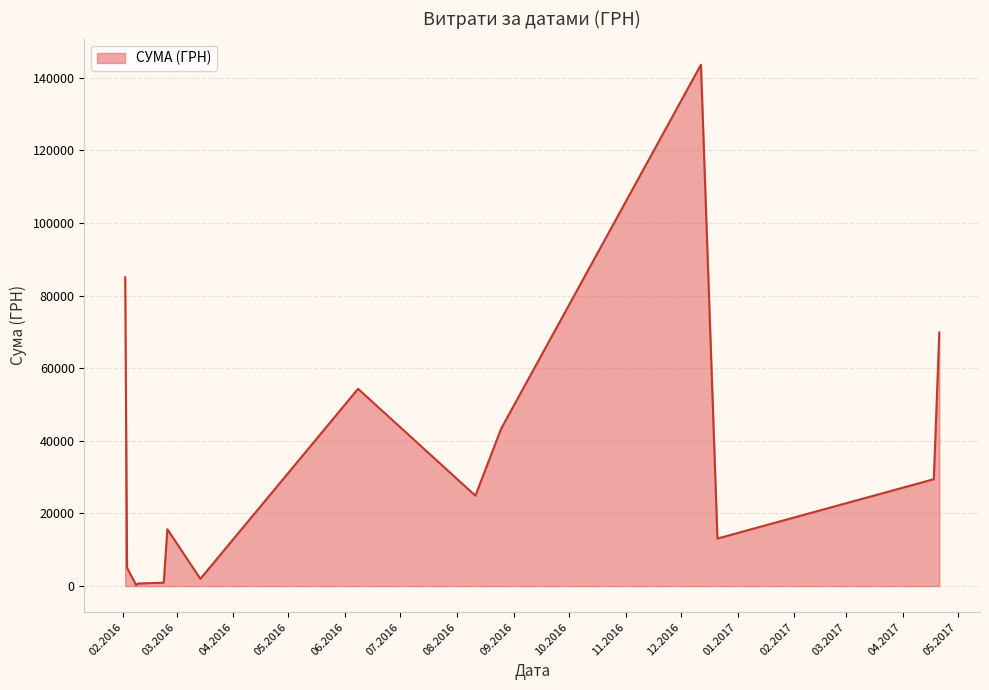

What is the difference between the maximum and minimum values?

143296.7